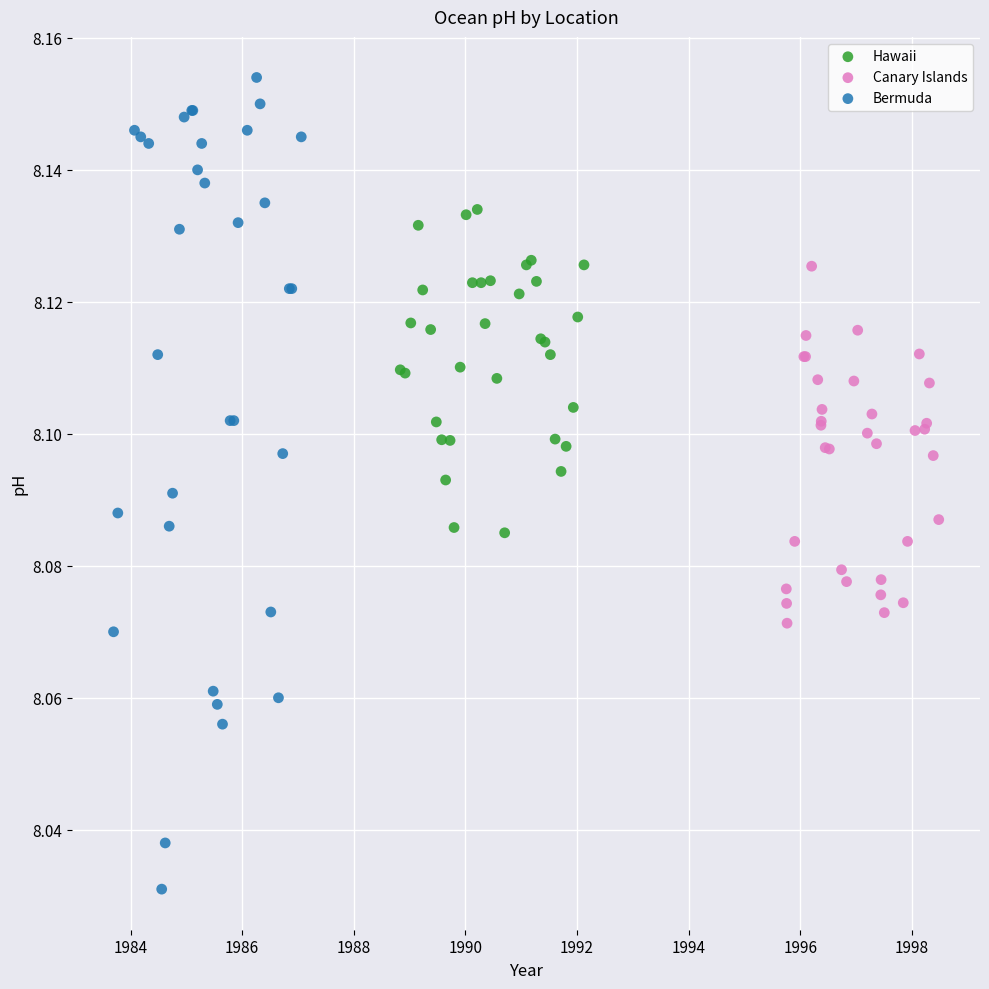

Which series contains the lowest Y value?

Bermuda